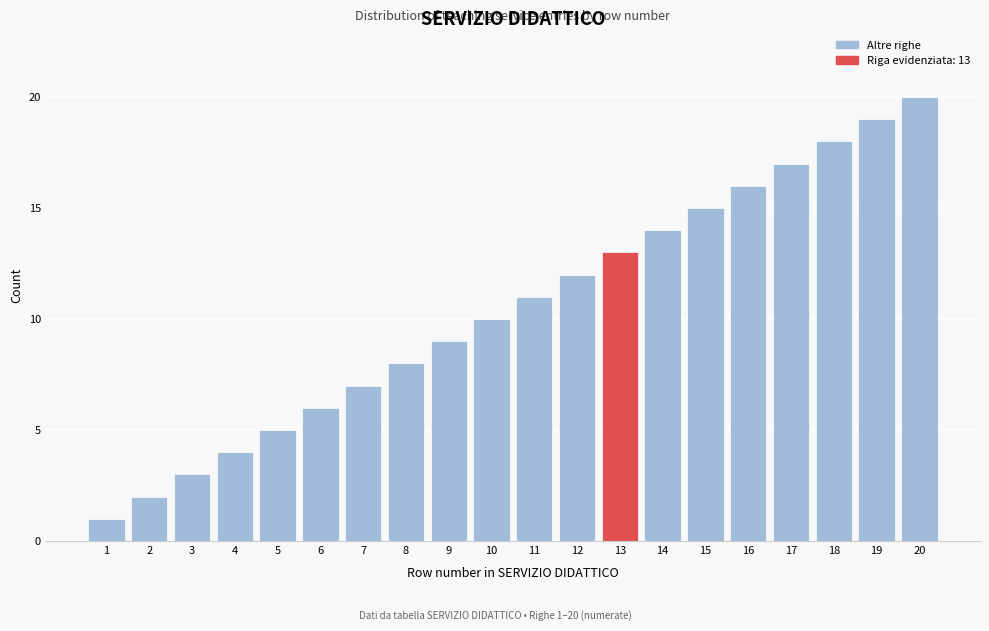

What is the greatest value displayed?

20